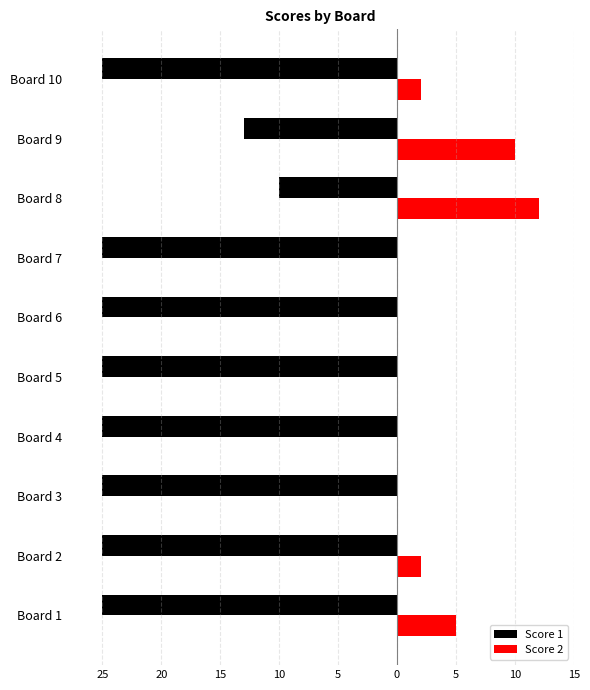

What is the average value of the Score 2 series?

3